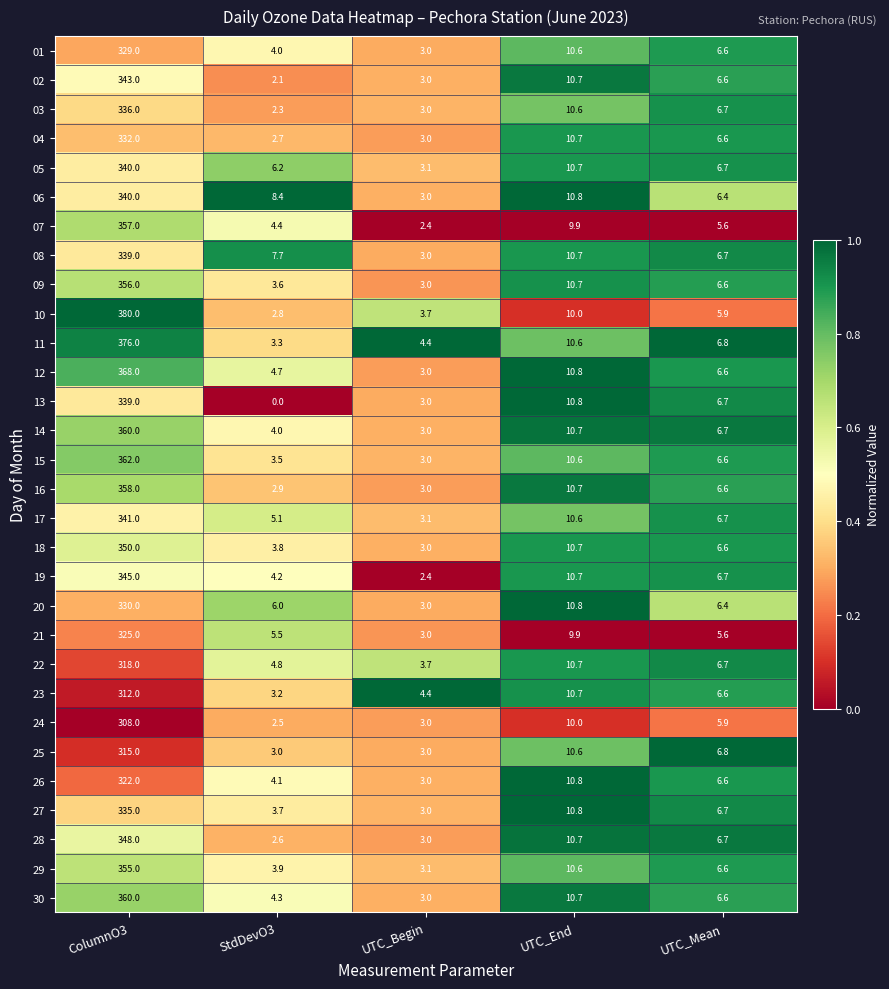

At which category is the sum across all series the highest?

ColumnO3